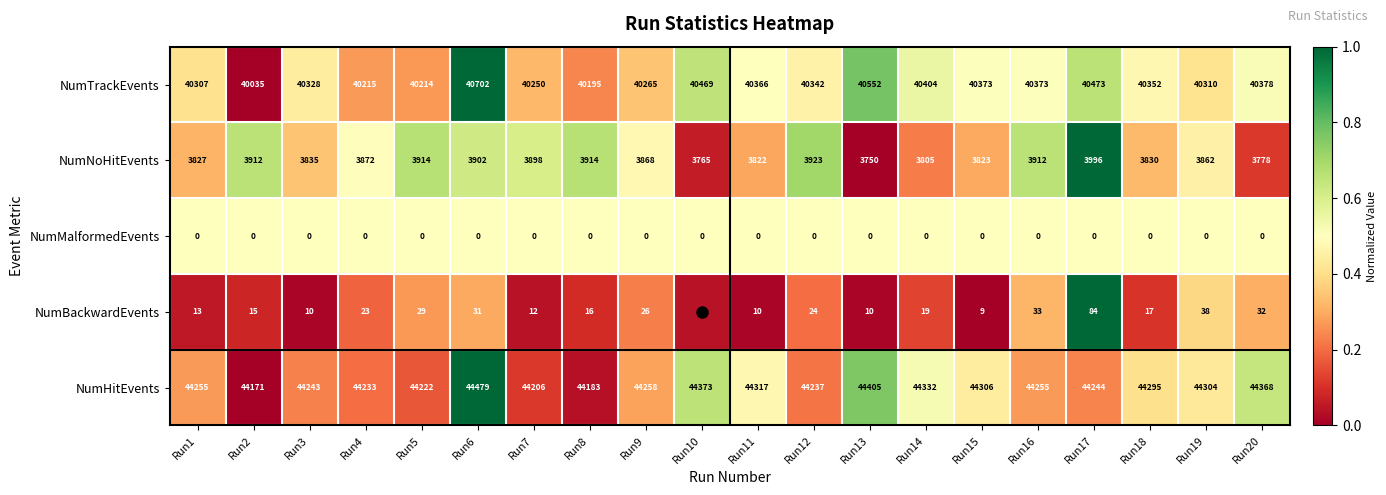

What is the difference between the NumHitEvents values at Run16 and Run8?

72